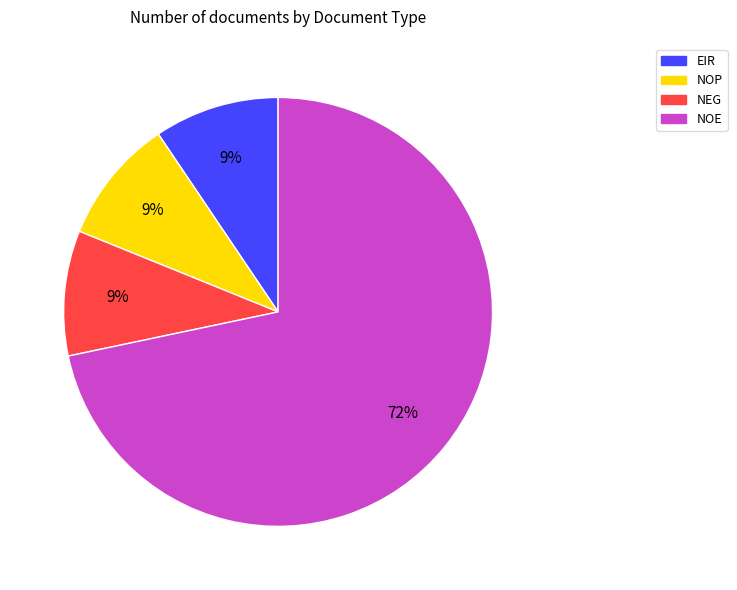

Does any single category account for the majority?

Yes